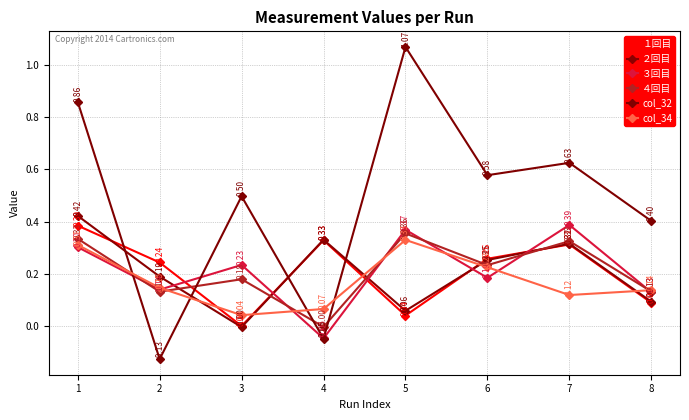

What is the sum of all ４回目 values?

1.7